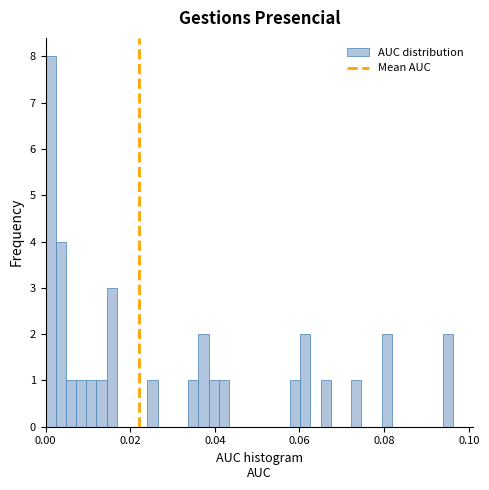

Read against the x-axis, roughly where is the centre of the tallest bar?

0.002